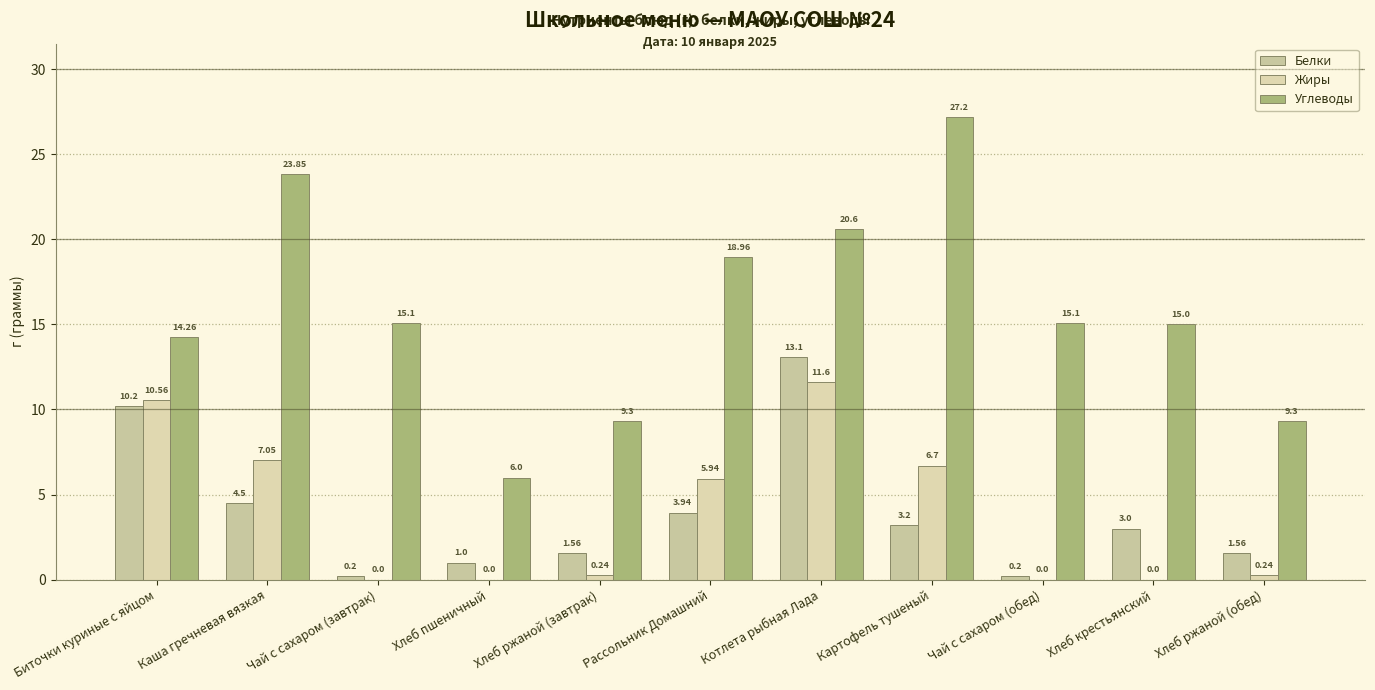

Between Каша гречневая вязкая and Хлеб ржаной (завтрак), which is larger?

Каша гречневая вязкая